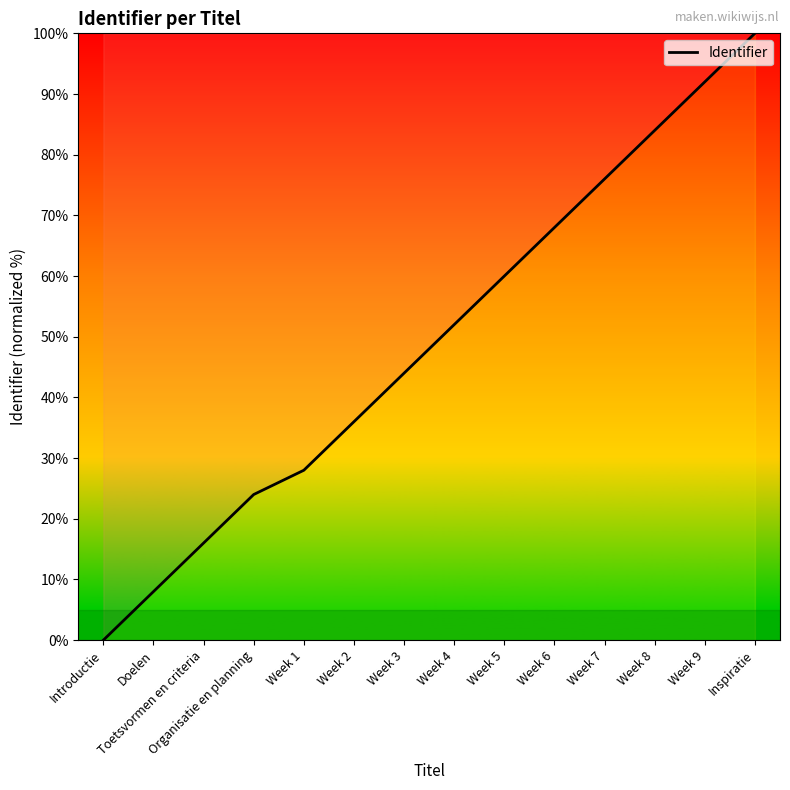

What position from the left is Doelen?

2